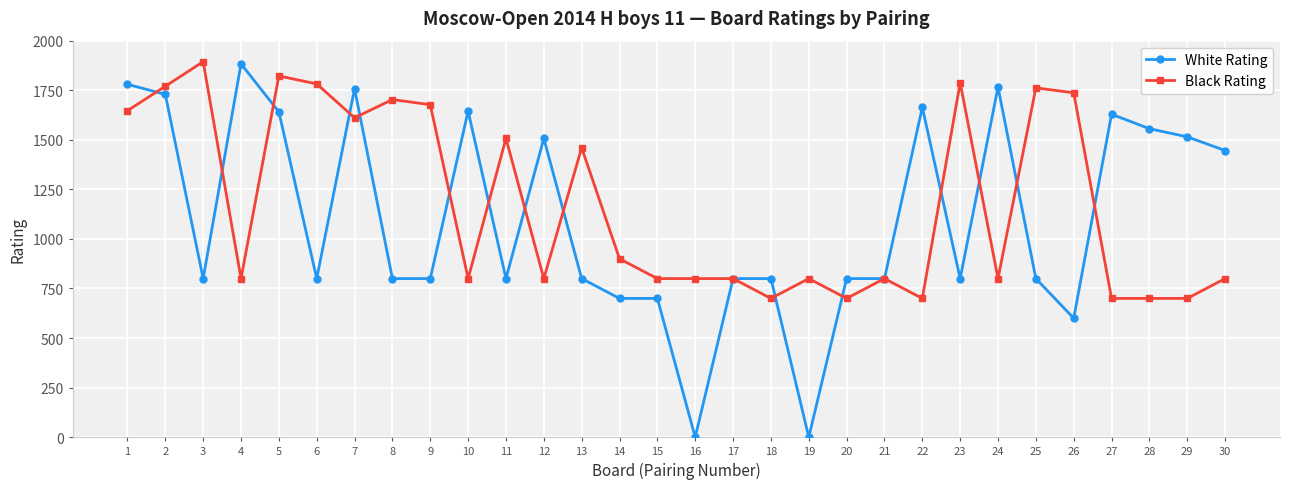

Which series has the widest spread of values?

White Rating